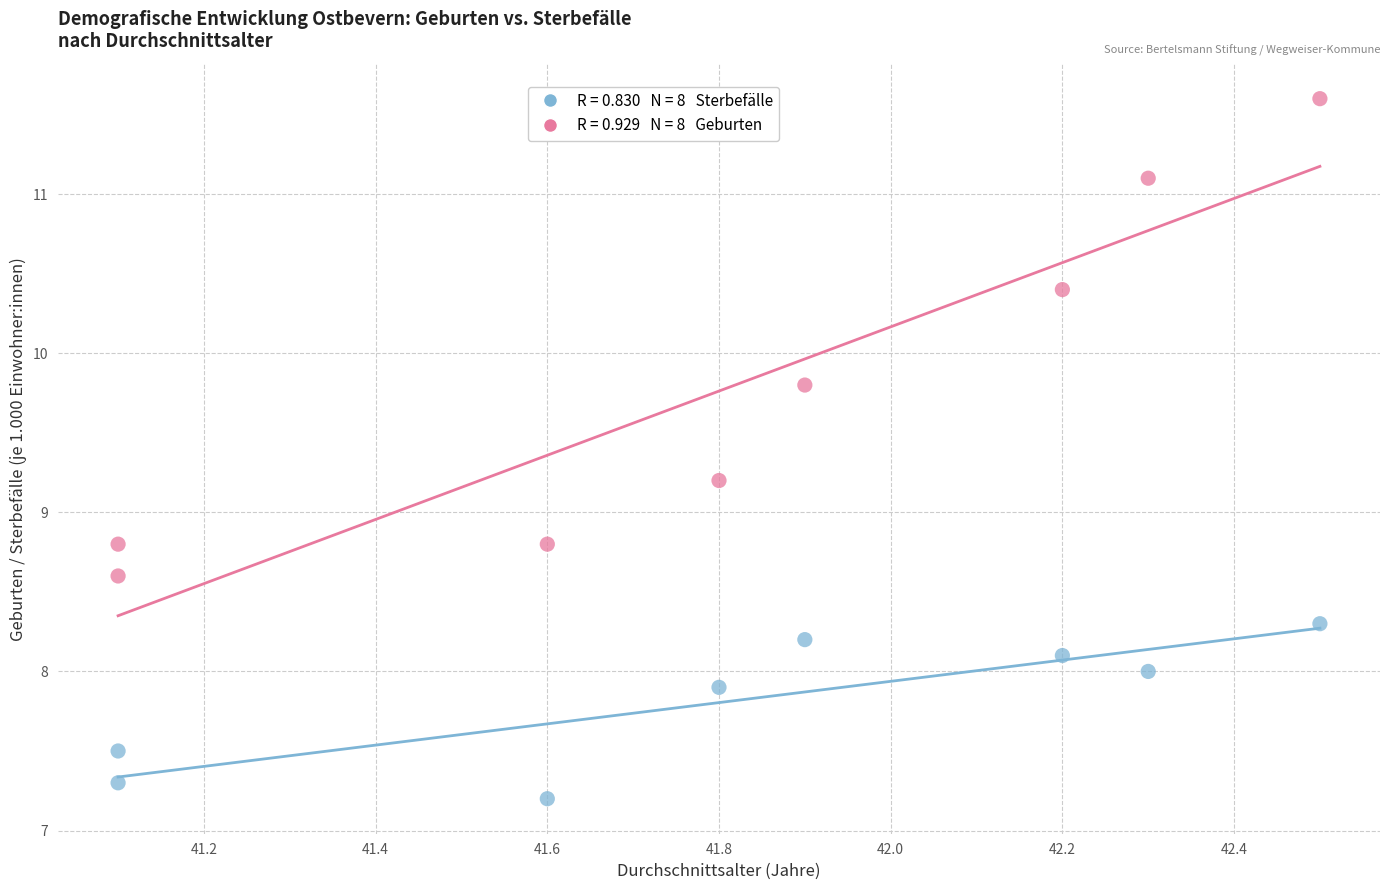

Across all data points, what is the range of X values (max minus min)?

1.4